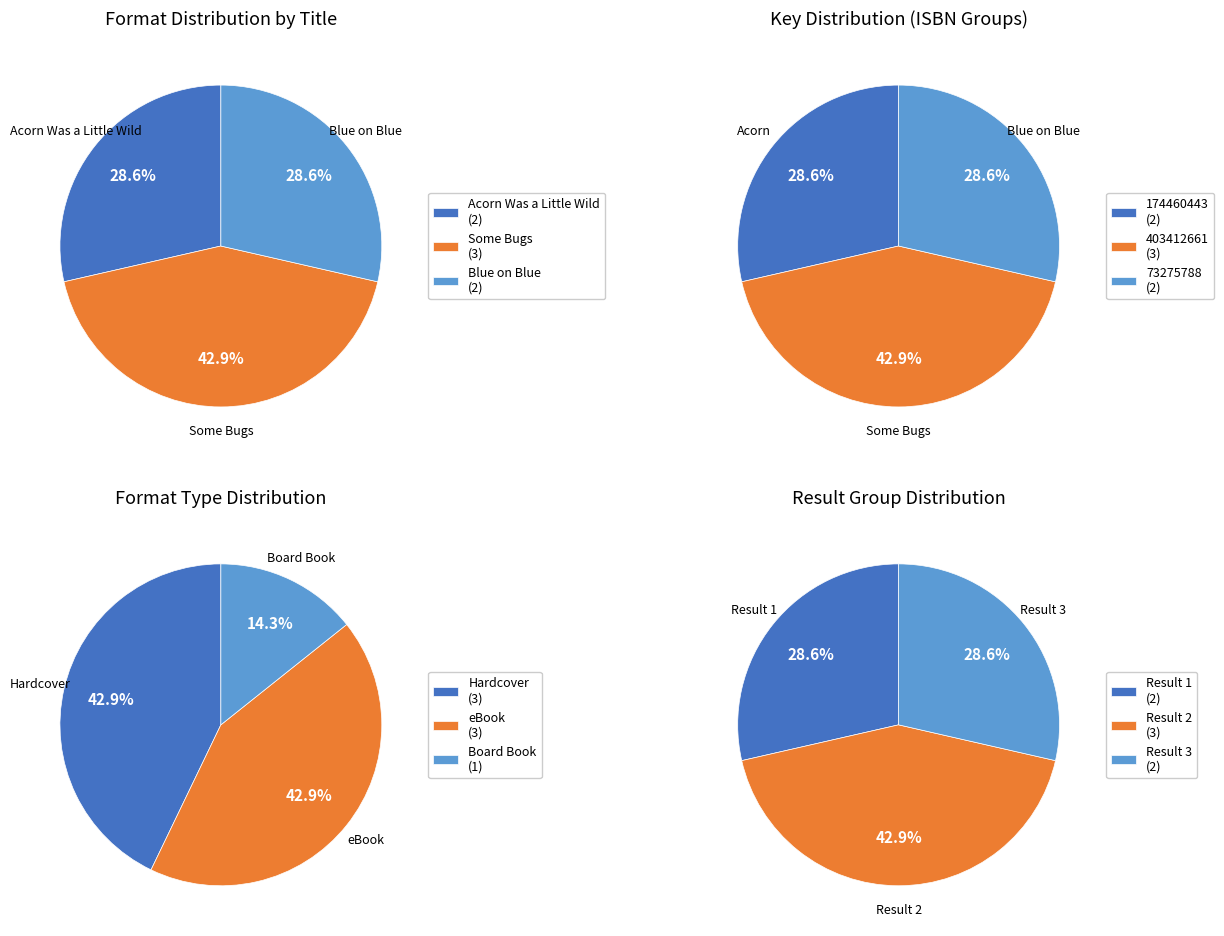

Which category has the biggest portion of the pie?

Some Bugs (Hardcover)